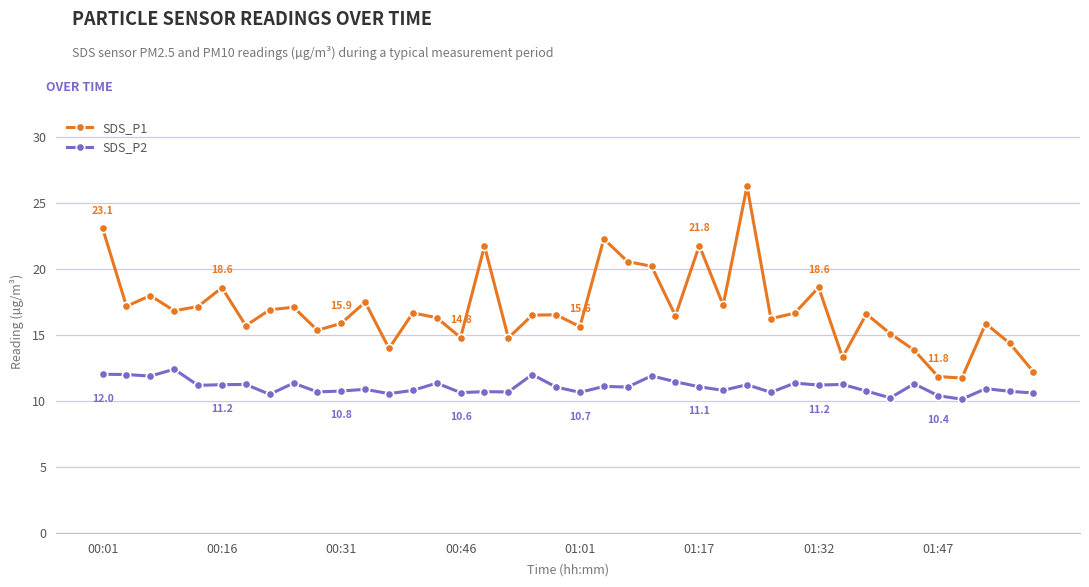

True or false: SDS_P2 and SDS_P1 intersect in this chart.

False